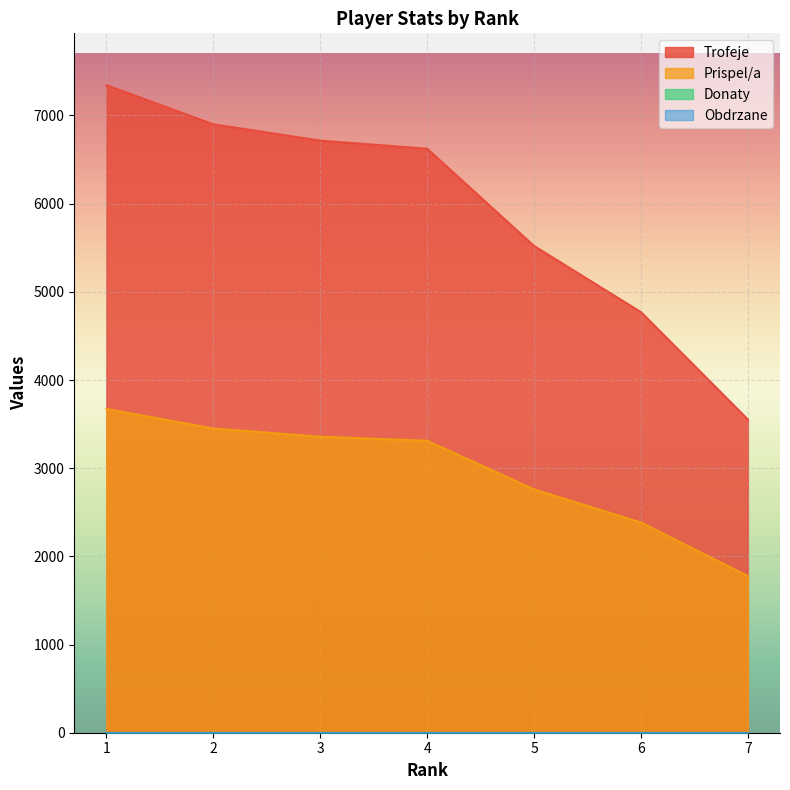

What is the difference between the highest and lowest values at 3?

3358